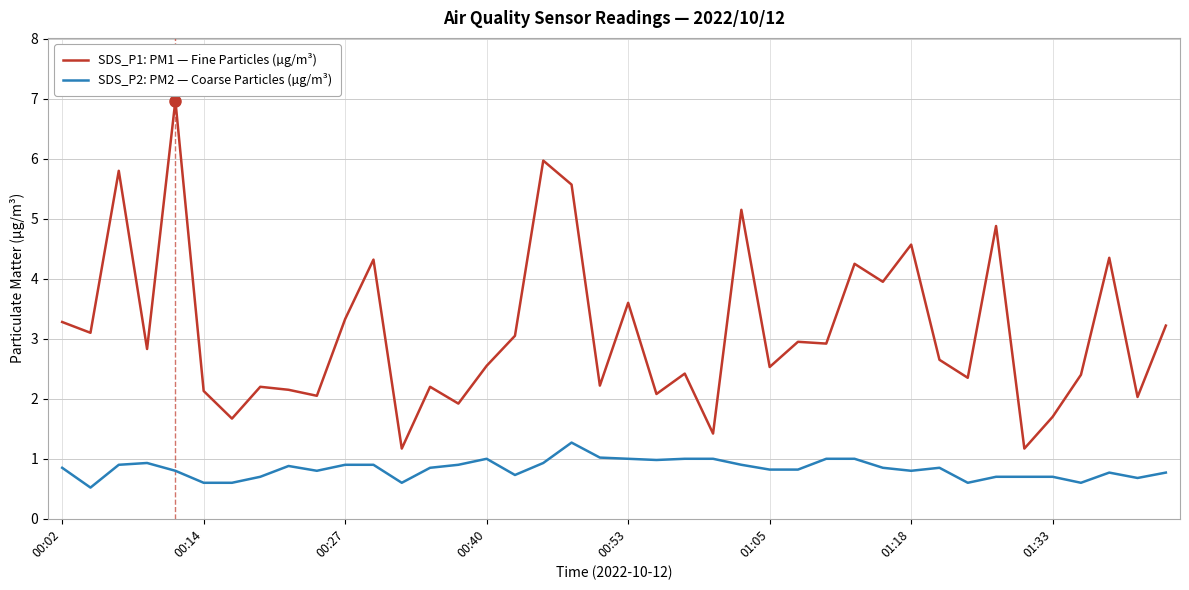

Which series has the largest total across all categories?

SDS_P1: PM1 — Fine Particles (µg/m³)